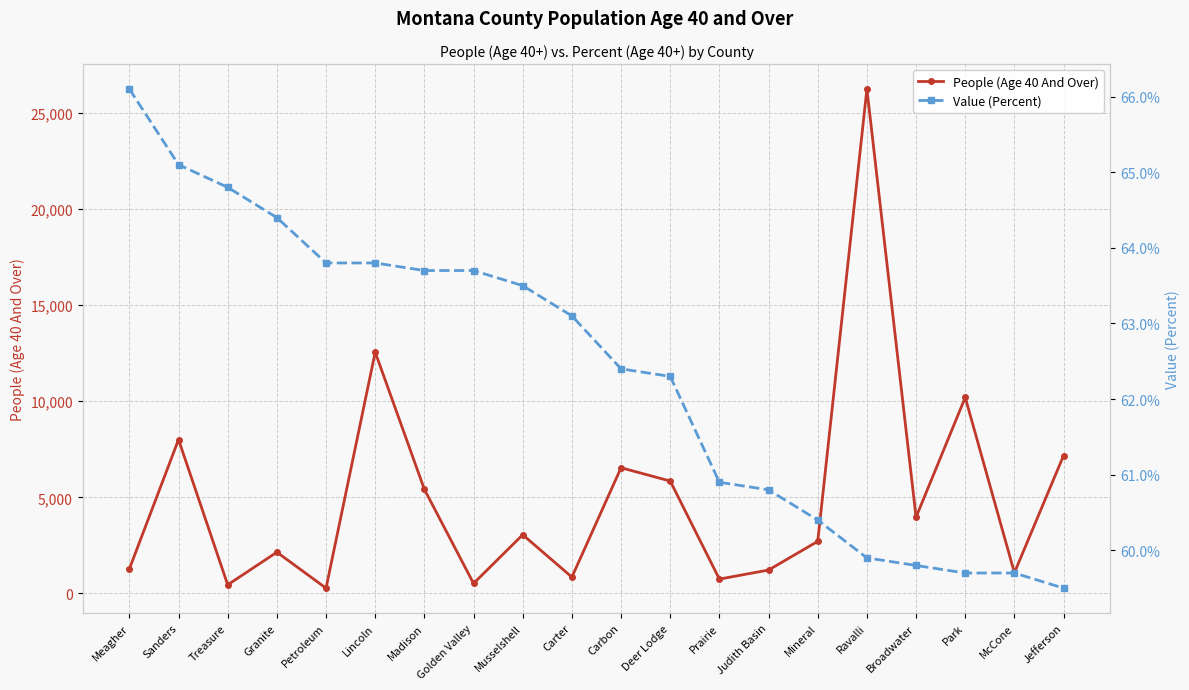

At which category is the sum across all series the highest?

Ravalli